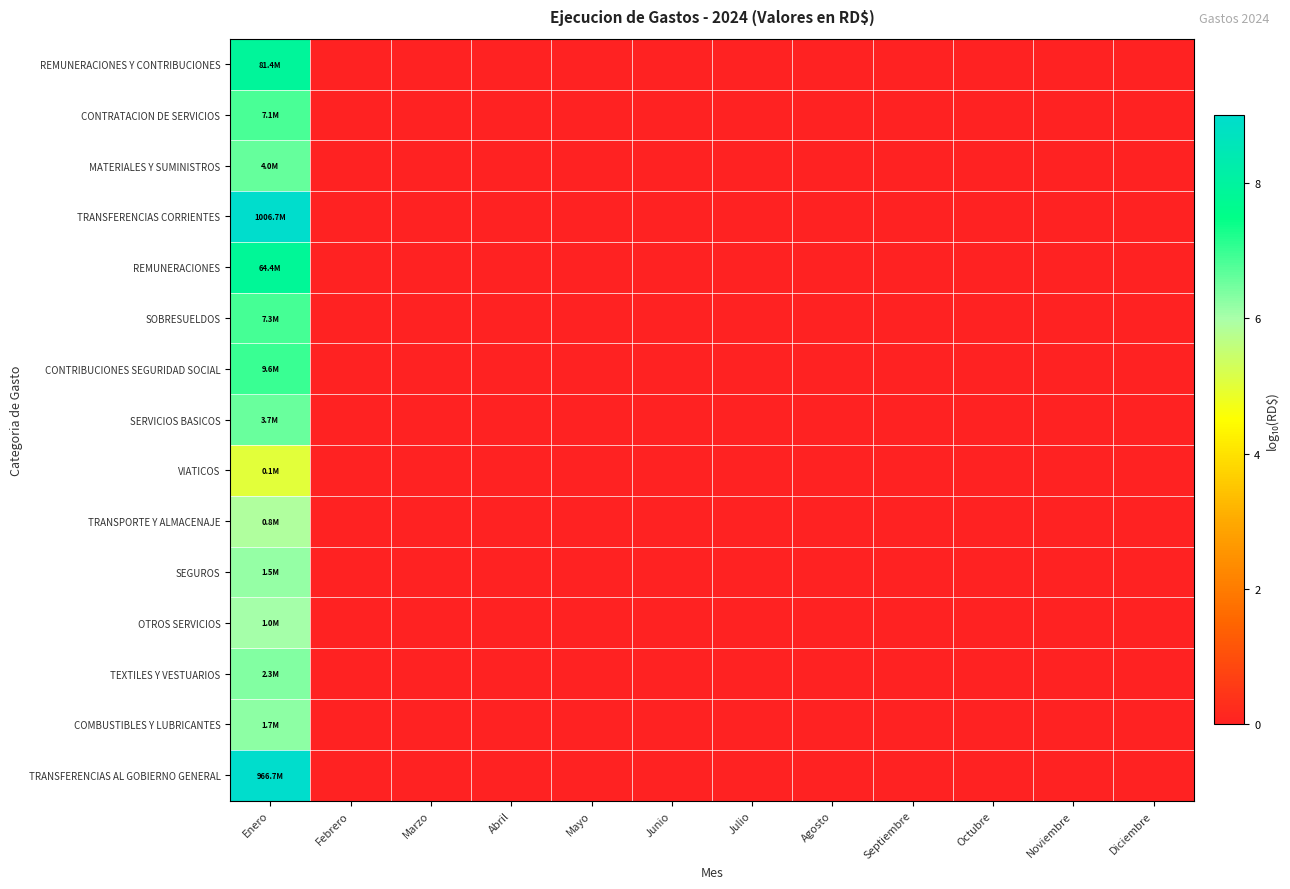

Which series has the largest total across all categories?

TRANSFERENCIAS CORRIENTES